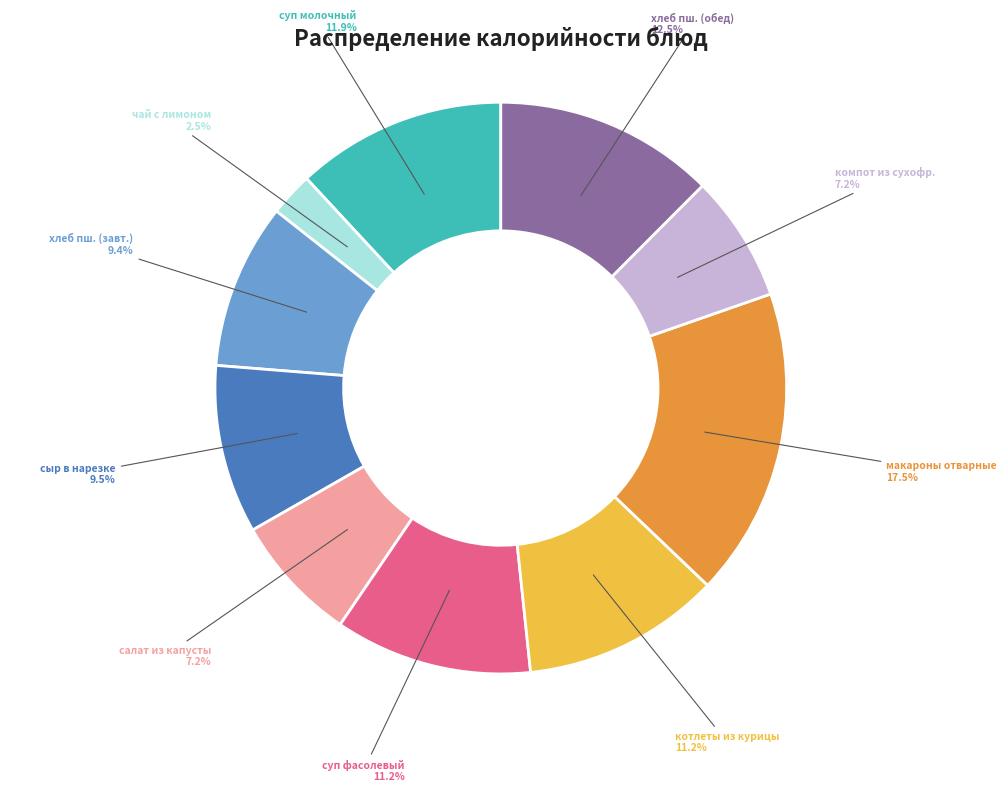

Approximately how many times larger is the value at суп молочный compared to суп фасолевый?

1.1